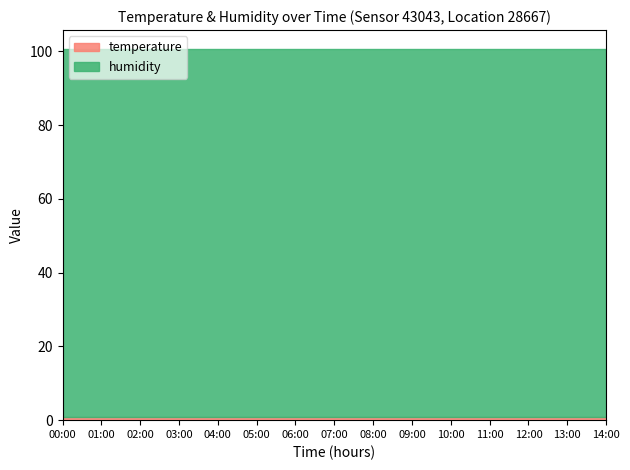

What is the label of the 7th point from the right?

08:00